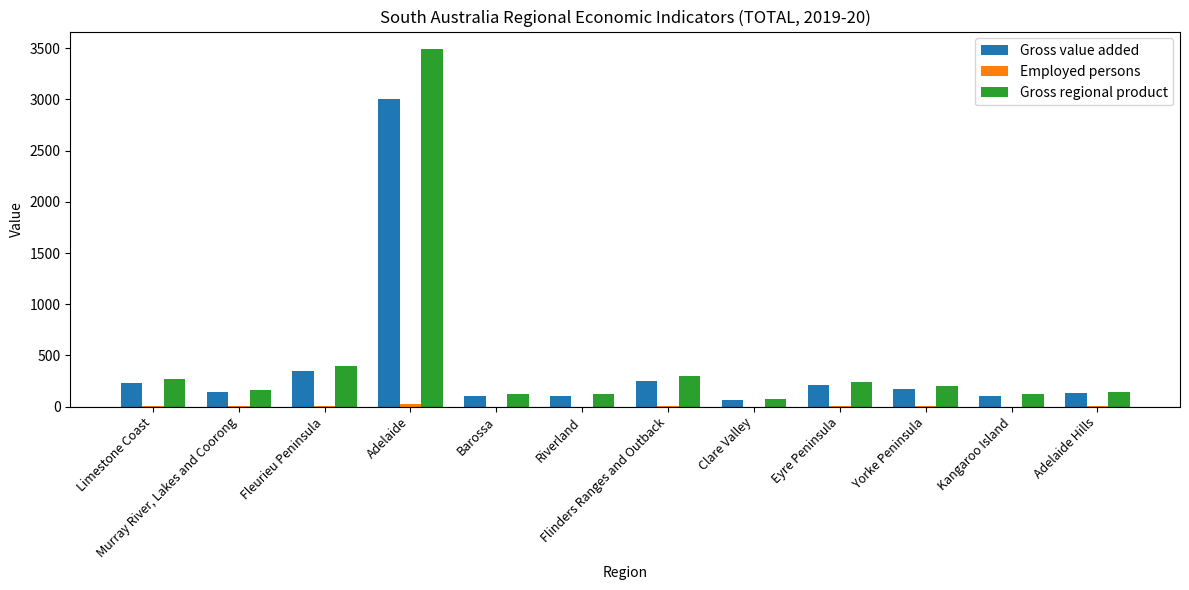

Where is Gross regional product nearest to the value 1779?

Fleurieu Peninsula